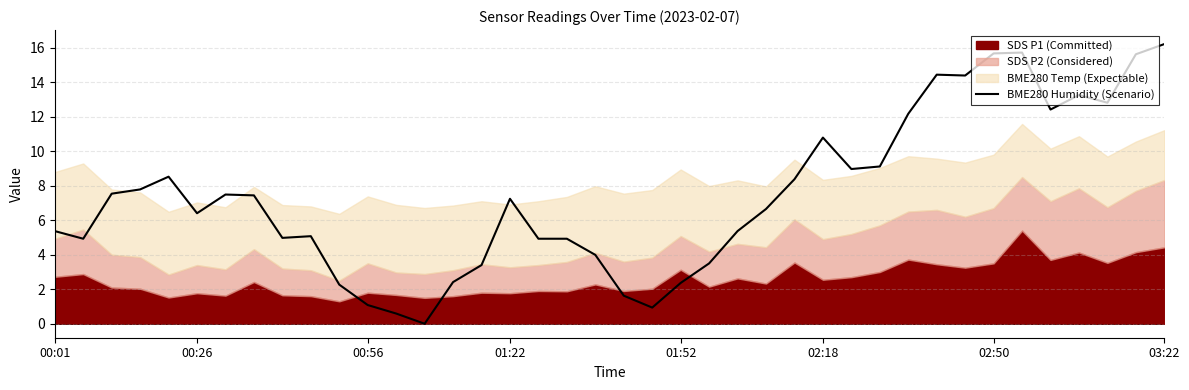

True or false: BME280 Humidity (Scenario) has a value of 8.6 at 00:01.

False